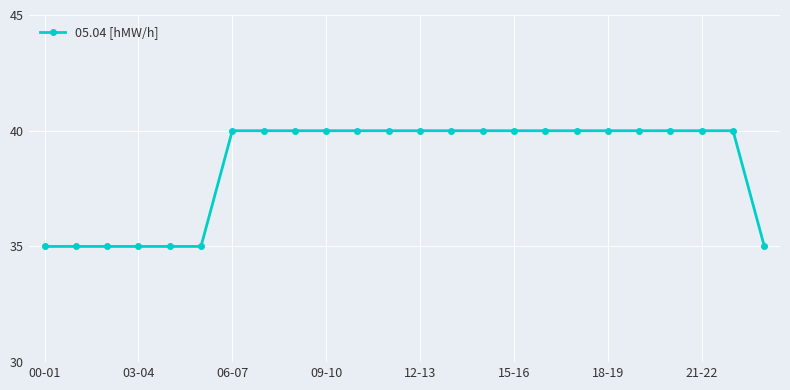

What is the smallest value displayed?

35